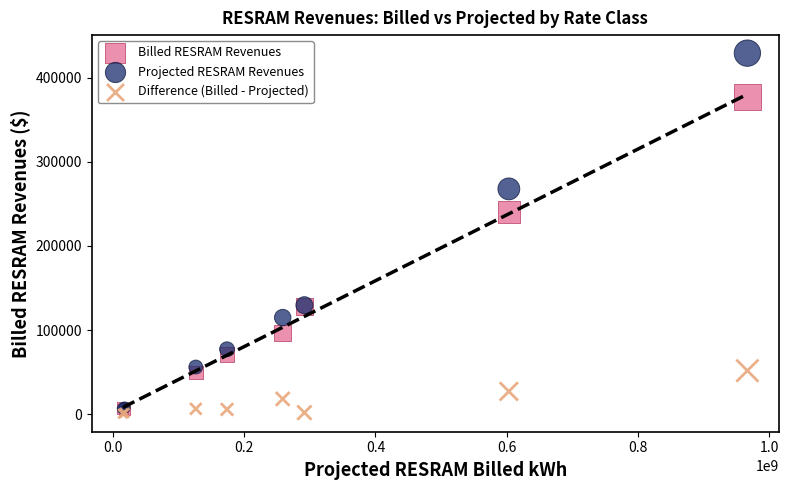

Which series contains the highest Y value?

Projected RESRAM Revenues